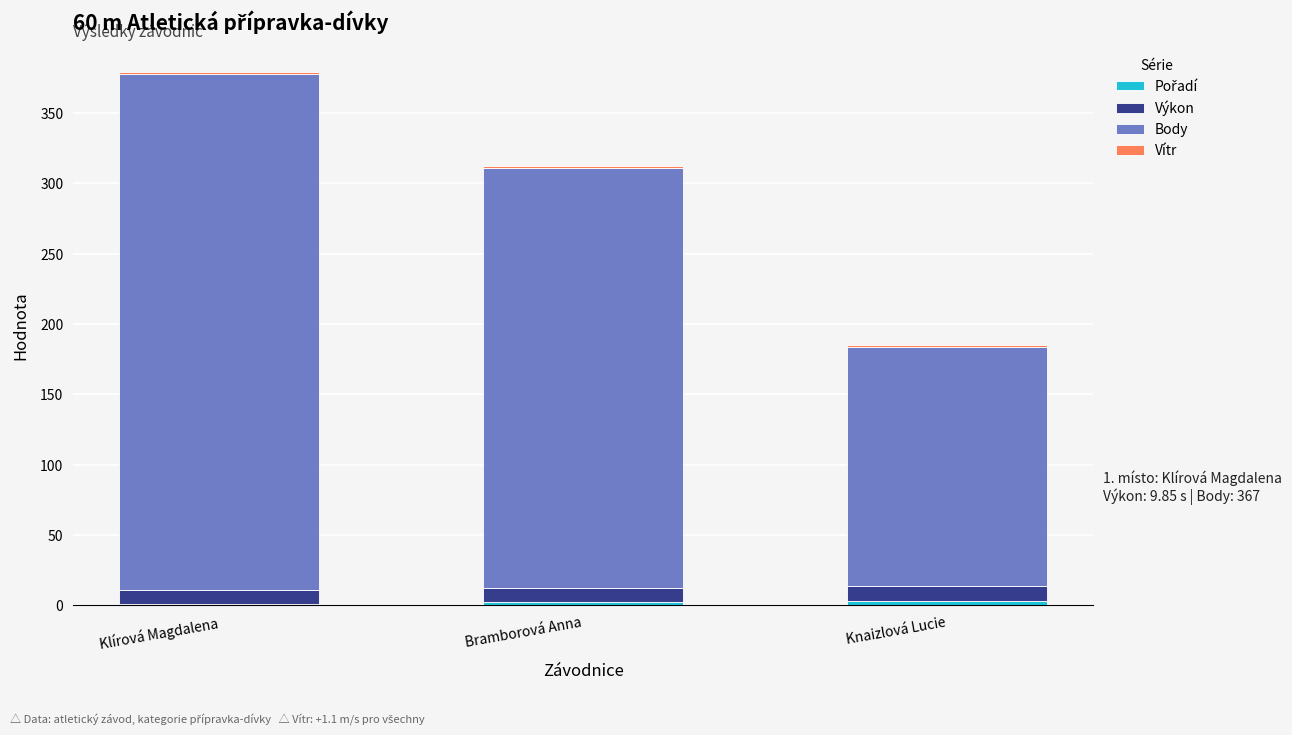

Are the bars horizontal?

No